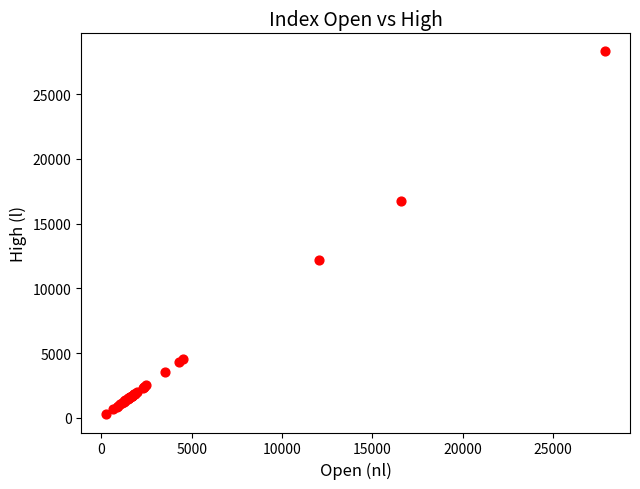

What Y value in the scatter plot is closest to 14286?

12155.9